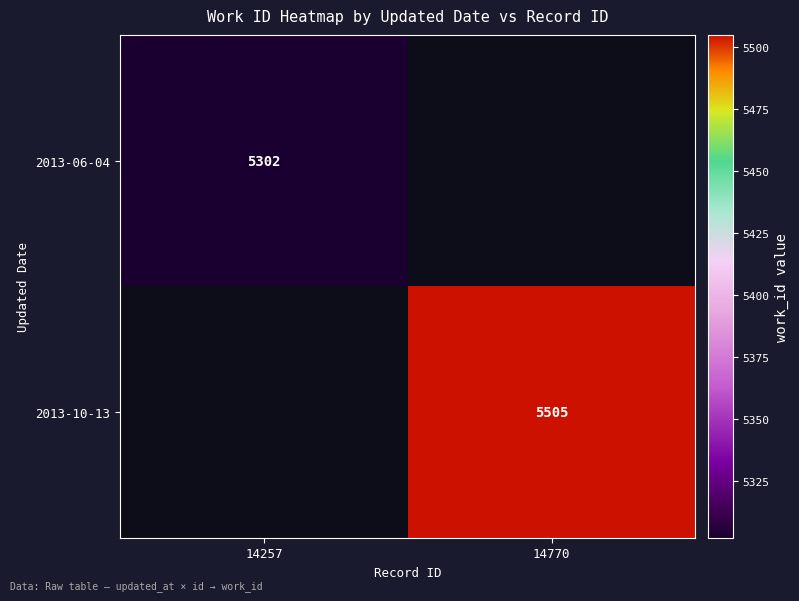

True or false: 2013-06-04 has a value of 8854 at 14257.

False